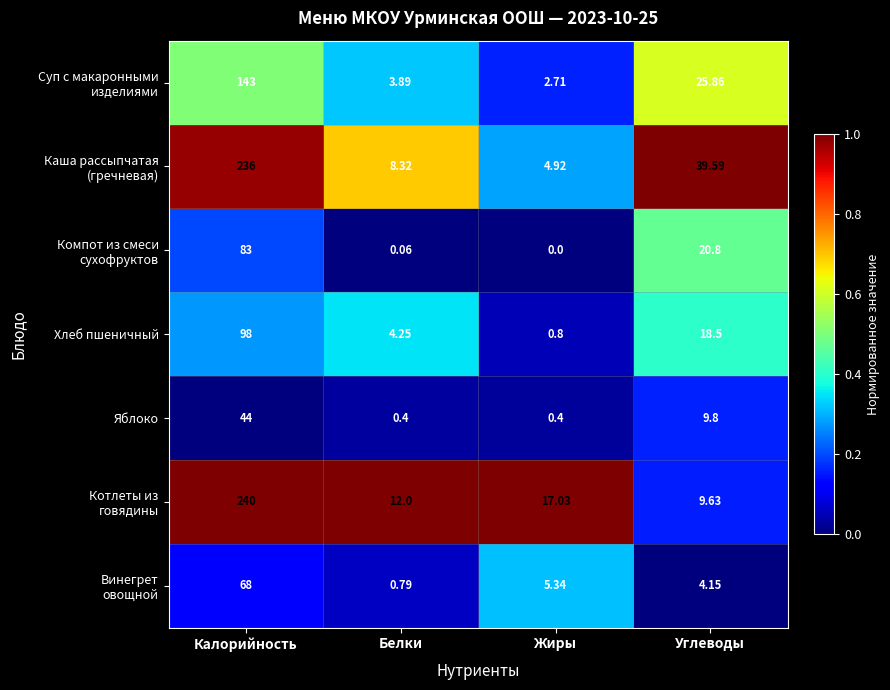

At which category is the sum across all series the highest?

Калорийность